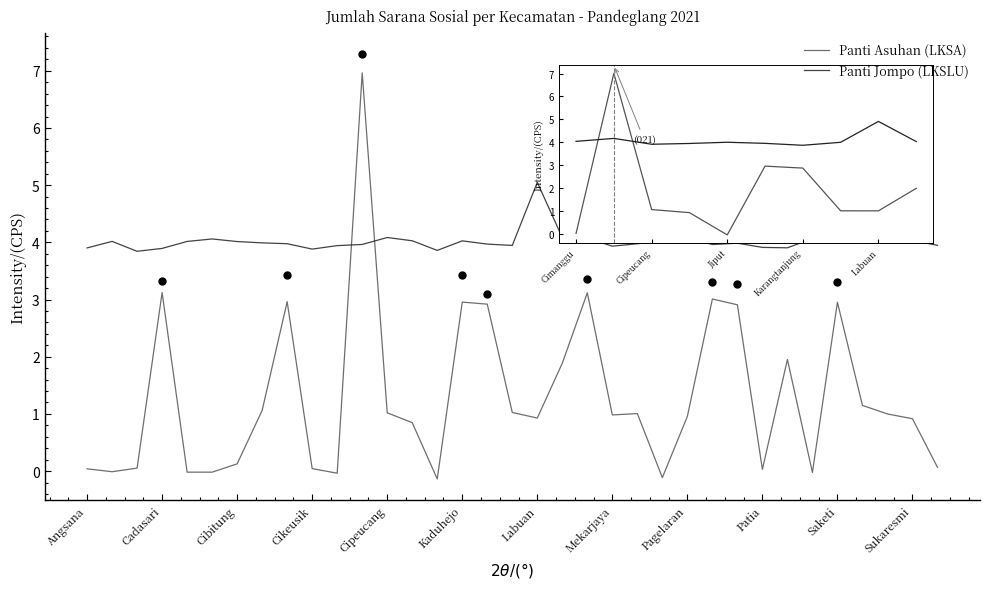

Which series has the largest total across all categories?

Panti Jompo (LKSLU)